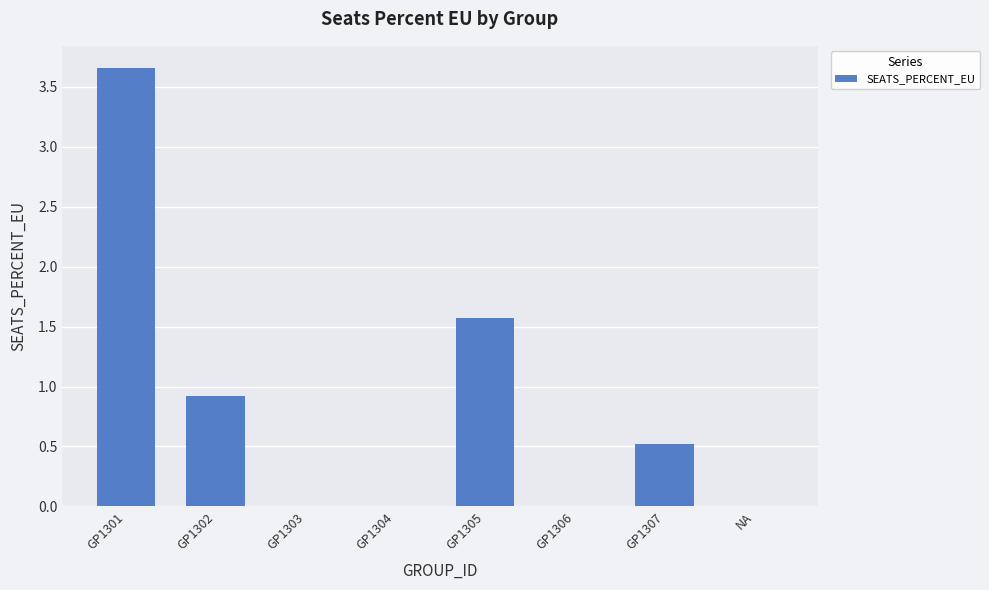

How many data points does each series have?

8